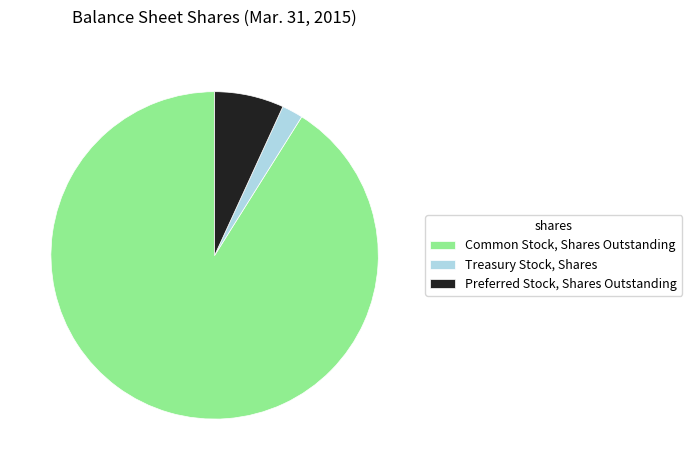

Does any single category account for the majority?

Yes